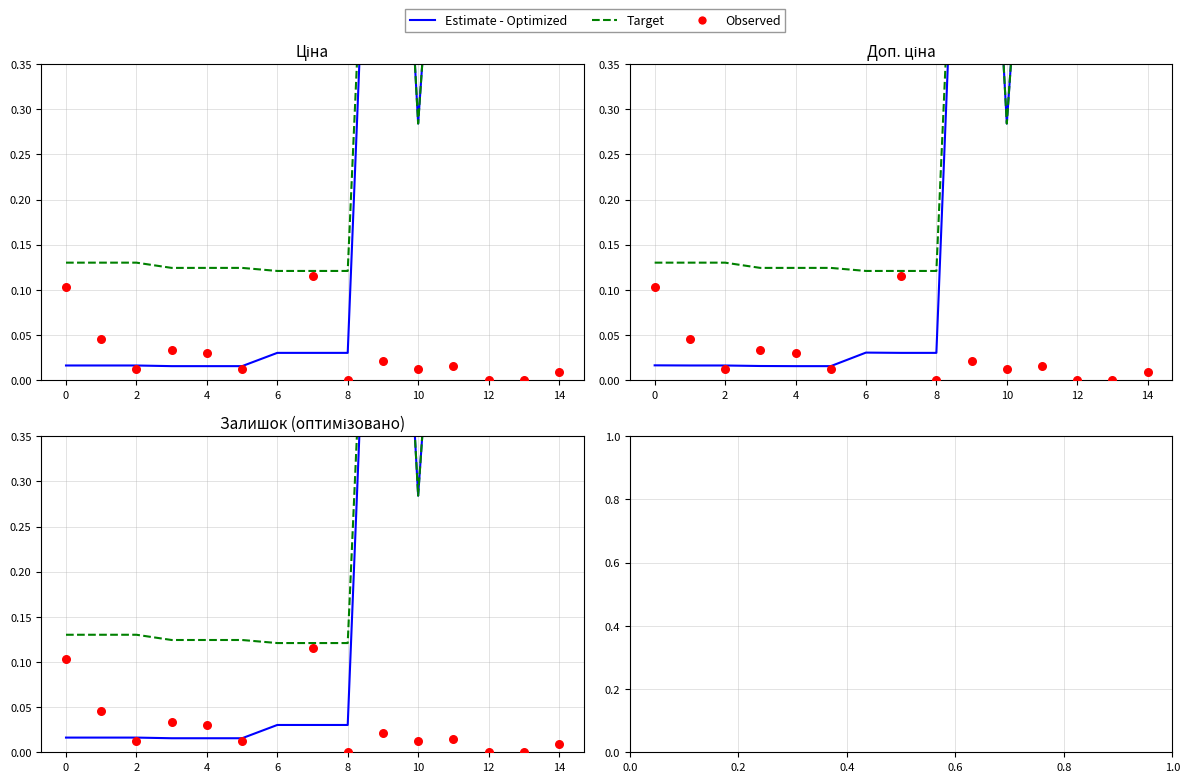

What is the total value across all series at 0?

0.2